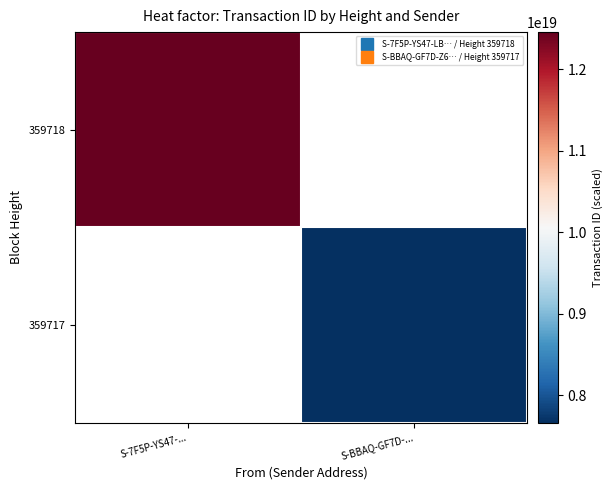

Is the value of 359718 at S-BBAQ-GF7D-... greater than the value of 359717 at S-BBAQ-GF7D-...?

No